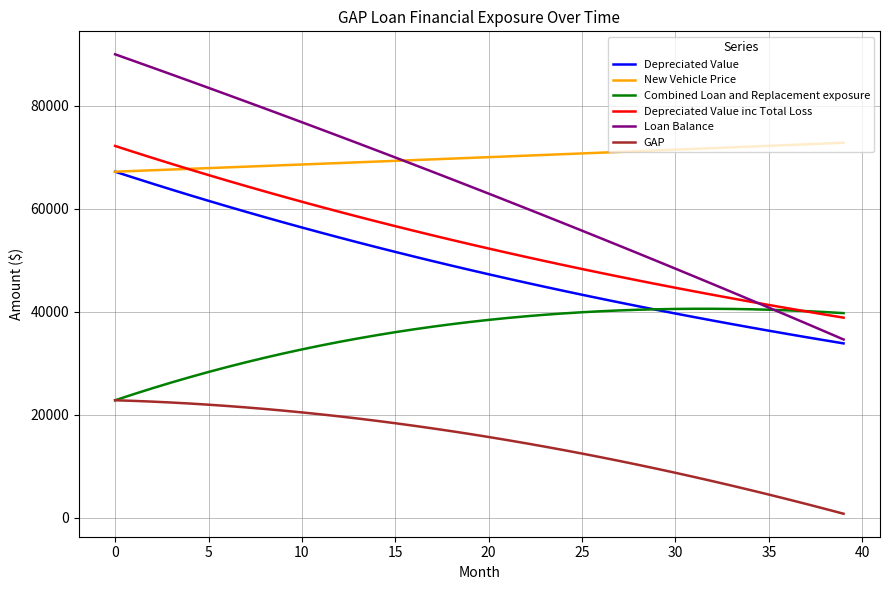

What is the maximum value for Loan Balance?

90000.0